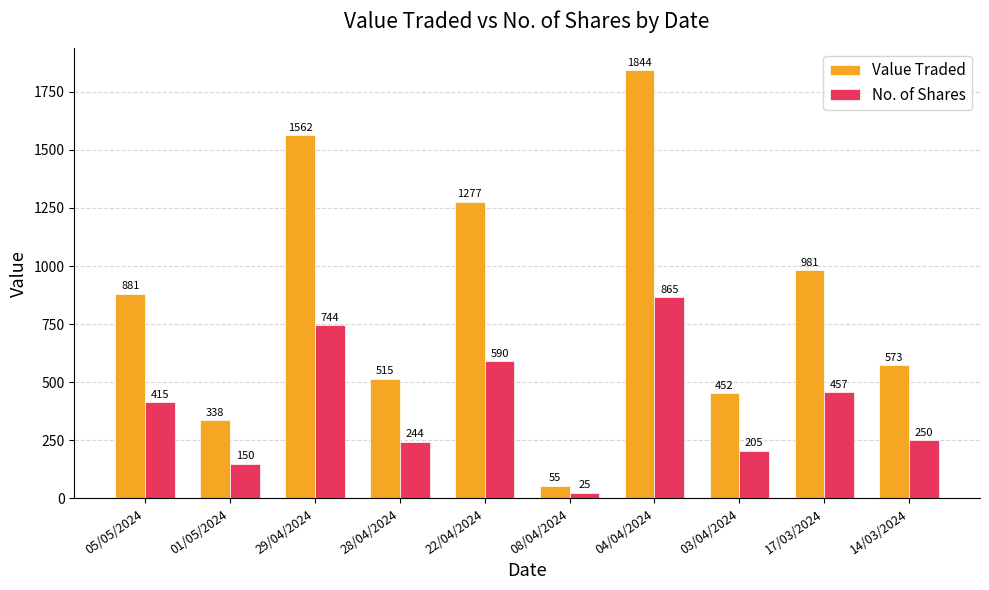

Is the value of No. of Shares at 29/04/2024 greater than the value of Value Traded at 01/05/2024?

Yes